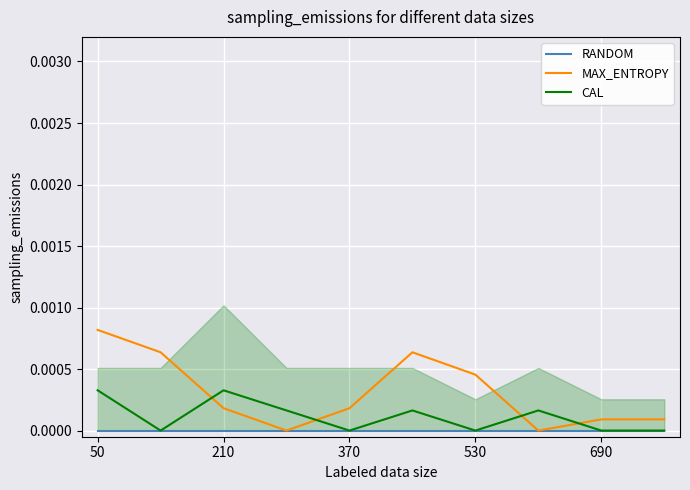

After their last crossing, which series has the higher values: CAL or MAX_ENTROPY?

MAX_ENTROPY